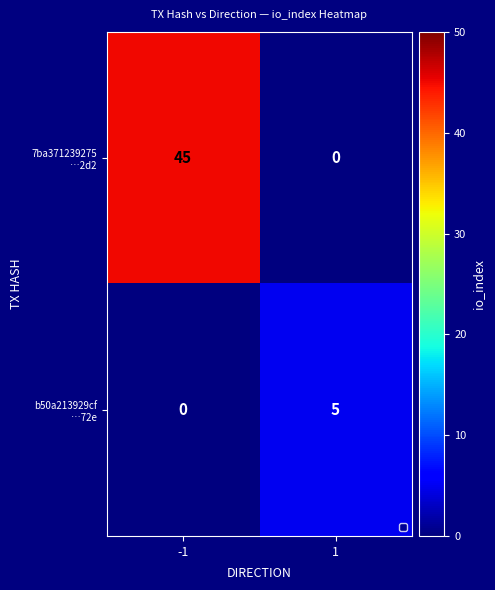

What is the spread (max minus min) of values at 1?

5